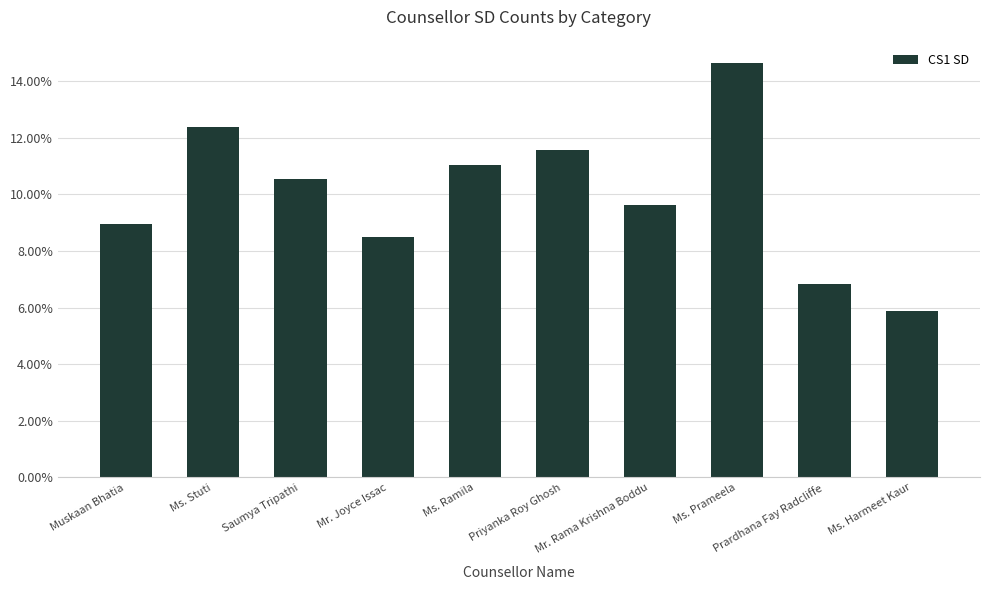

True or false: the data shows 0.1 at Saumya Tripathi.

True